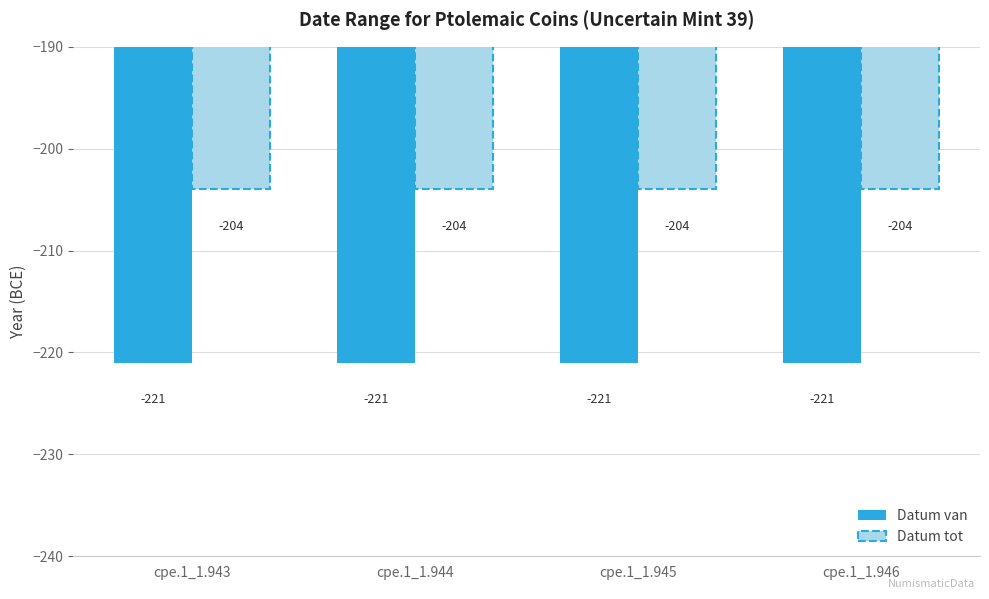

What is the minimum value shown in the chart?

-221